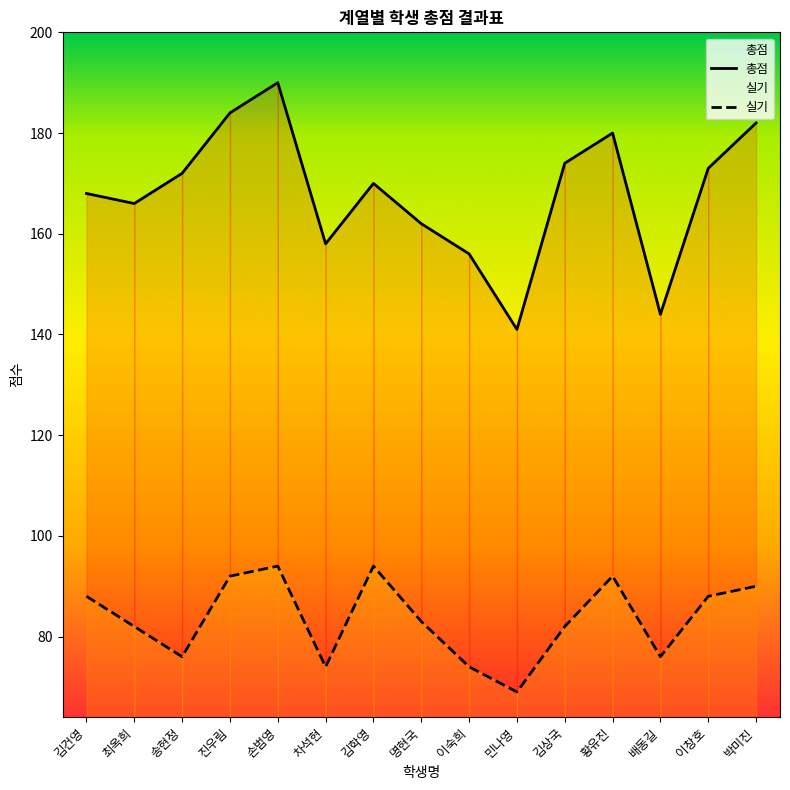

True or false: 실기 and 총점 cross at least once.

False